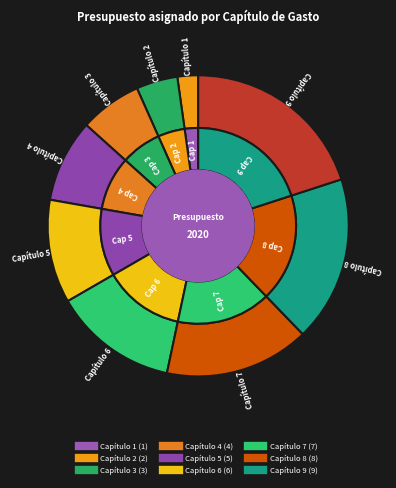

To the nearest percent, what portion does Capítulo 3 represent?

7%